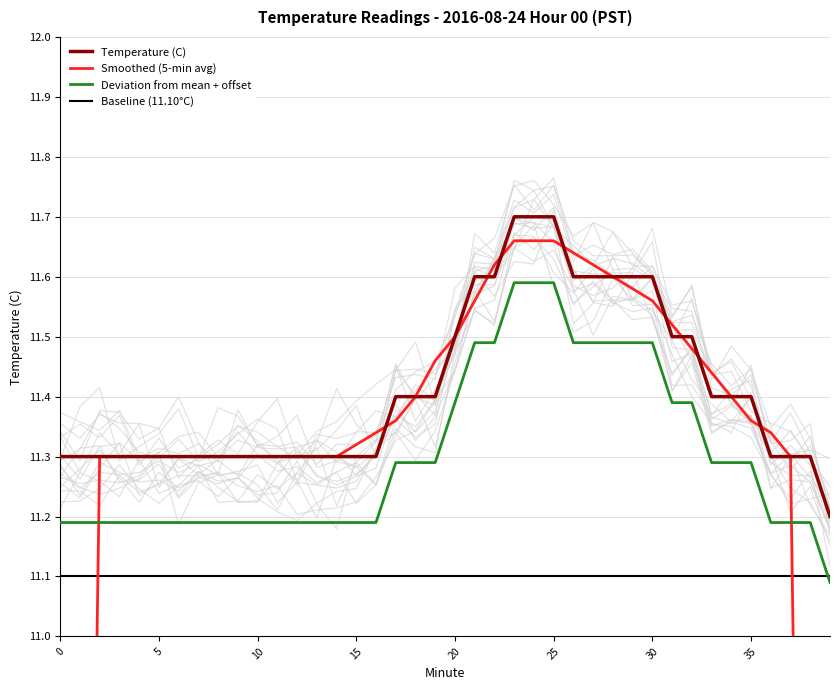

After their last crossing, which series has the higher values: Deviation from mean + offset or Smoothed (5-min avg)?

Deviation from mean + offset